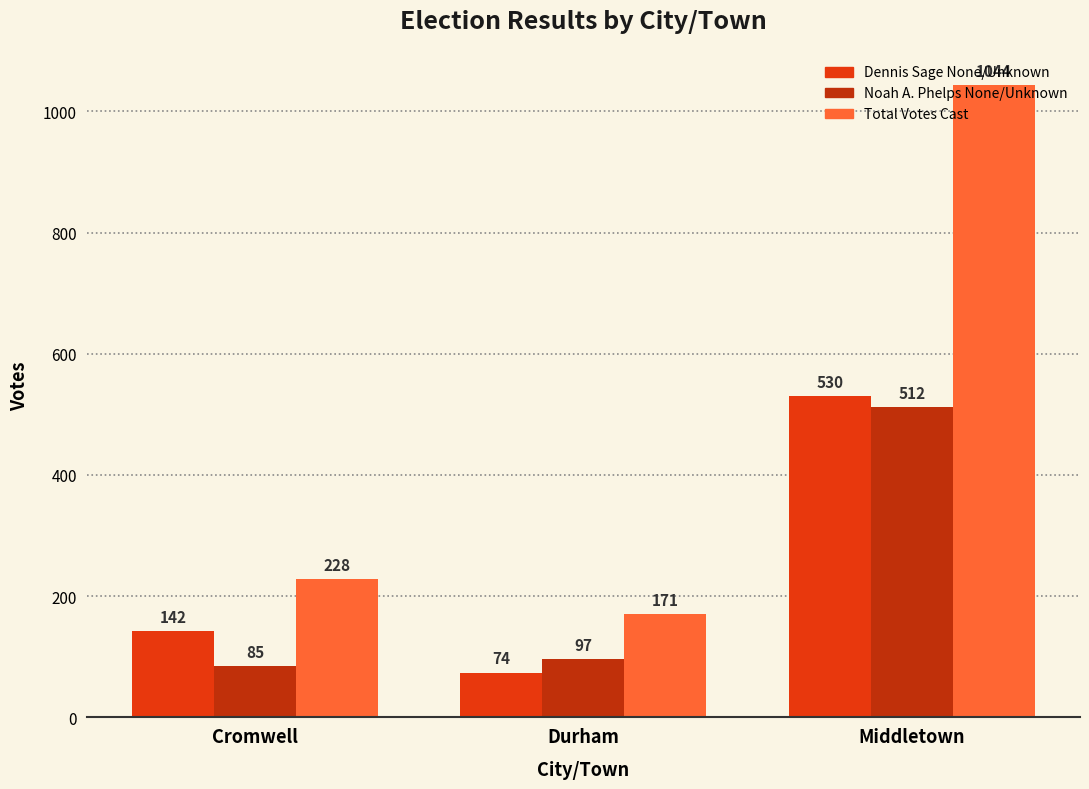

What is the label of the 1st bar from the right?

Middletown